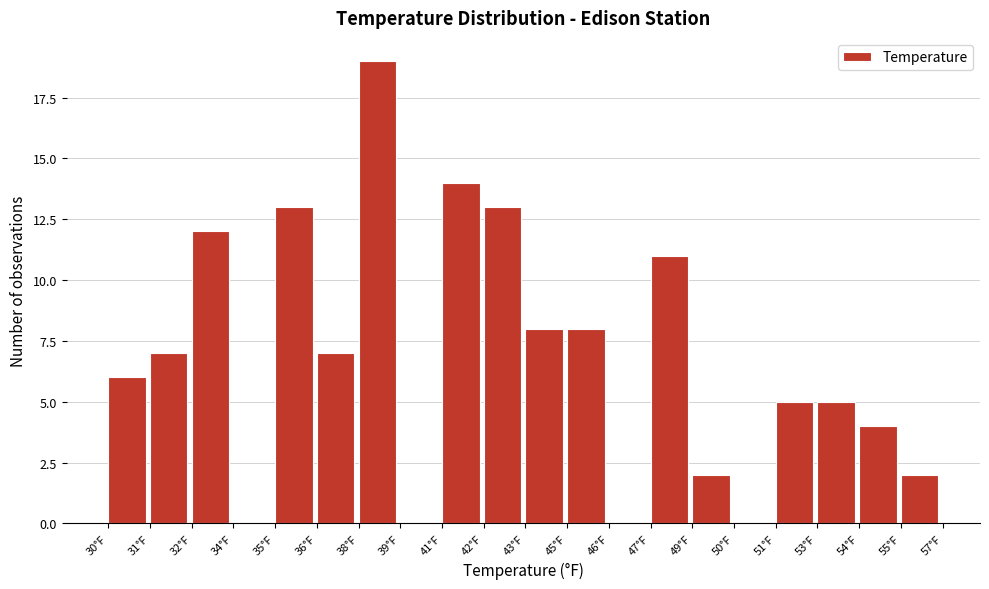

Reading right to left, transcribe all the data shown in this chart.

55°F=2	54°F=4	53°F=5	51°F=5	50°F=0	49°F=2	47°F=11	46°F=0	45°F=8	43°F=8	42°F=13	41°F=14	39°F=0	38°F=19	36°F=7	35°F=13	34°F=0	32°F=12	31°F=7	30°F=6